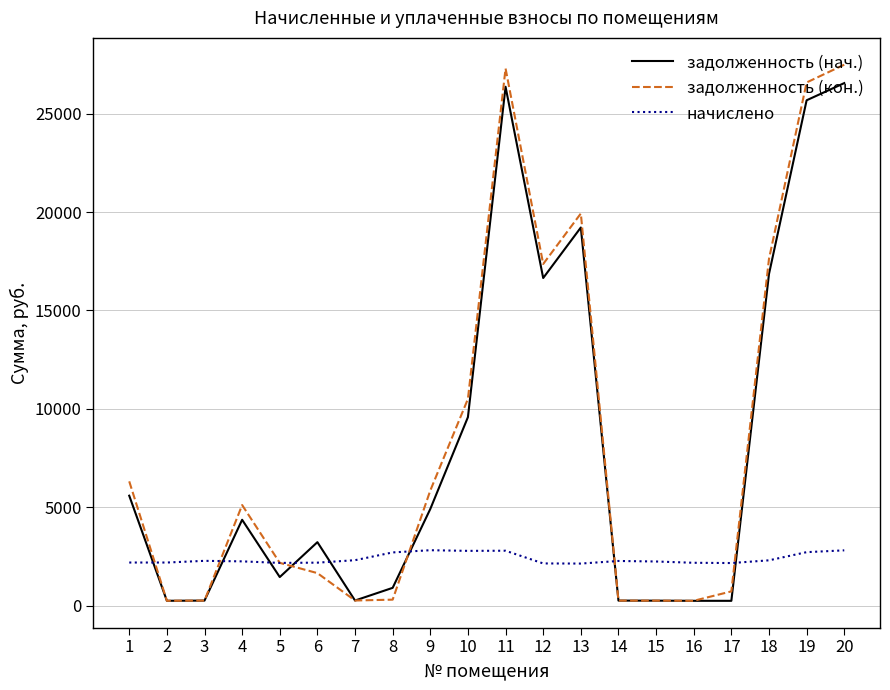

Is the value of задолженность (нач.) at 2 greater than the value of начислено at 4?

No